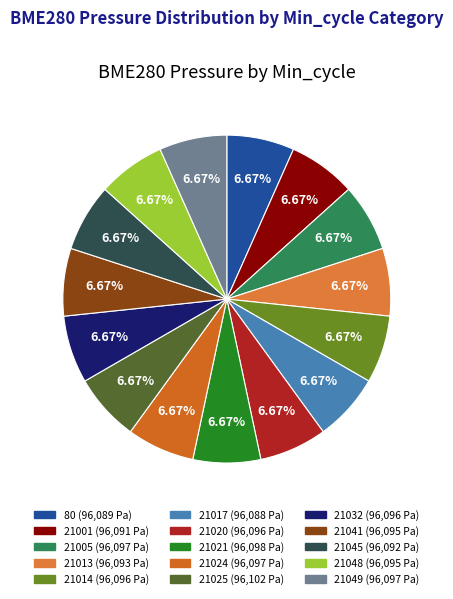

What percentage is the 21001 slice, to the nearest percent?

7%